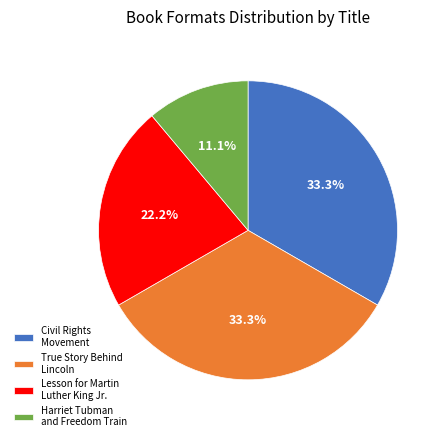

How many slices are in this pie chart?

4